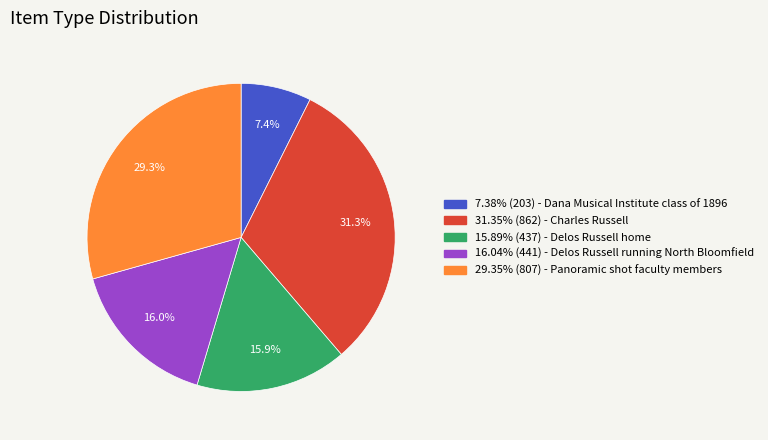

Is there any slice that represents more than half of the pie?

No